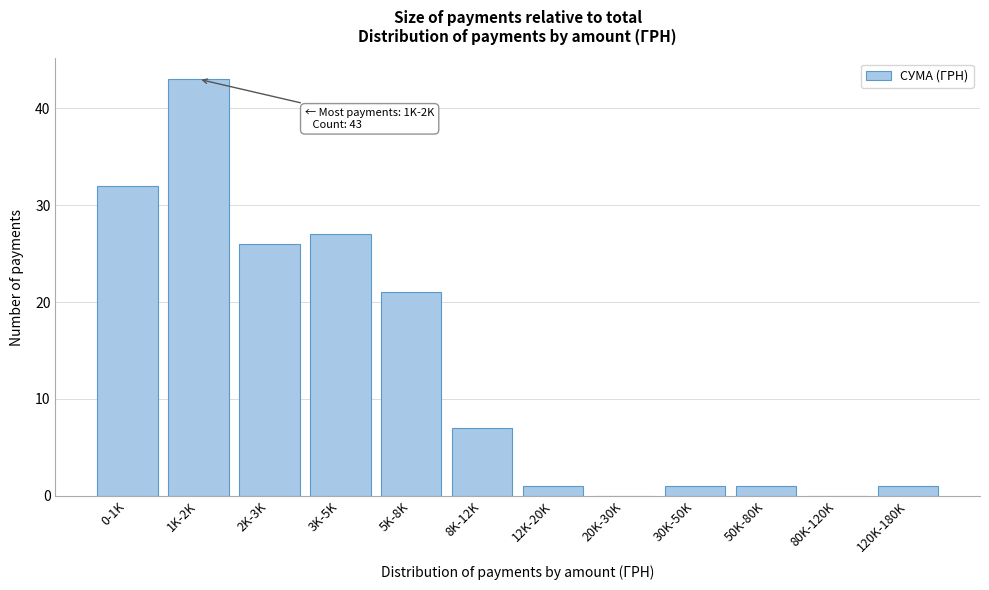

Reading left to right, list all the values displayed in this chart.

0-1K=32	1K-2K=43	2K-3K=26	3K-5K=27	5K-8K=21	8K-12K=7	12K-20K=1	20K-30K=0	30K-50K=1	50K-80K=1	80K-120K=0	120K-180K=1